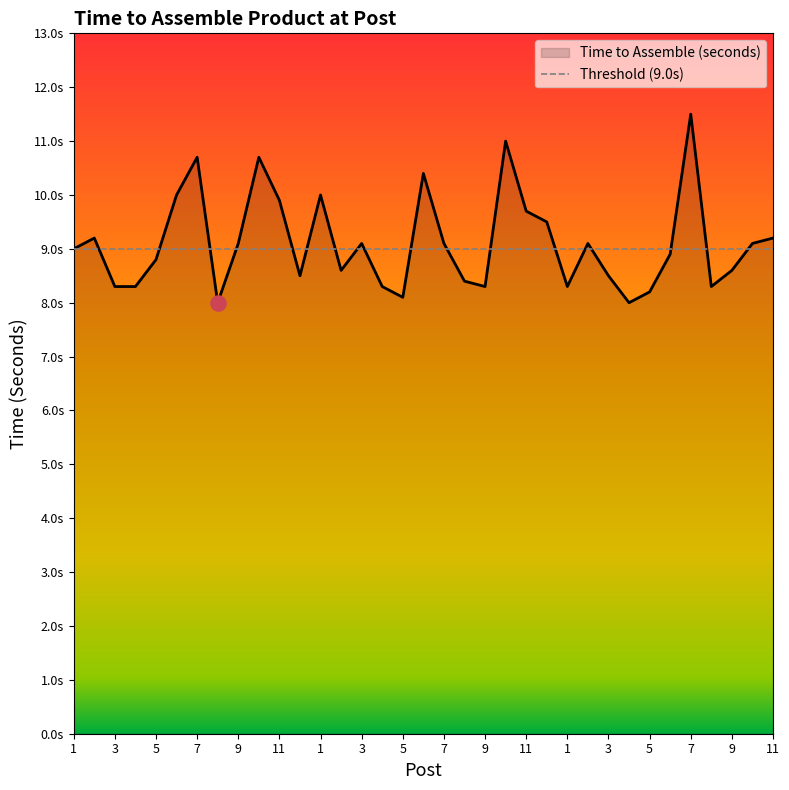

What is the ratio of the value at 7 to the value at 5?

1.3